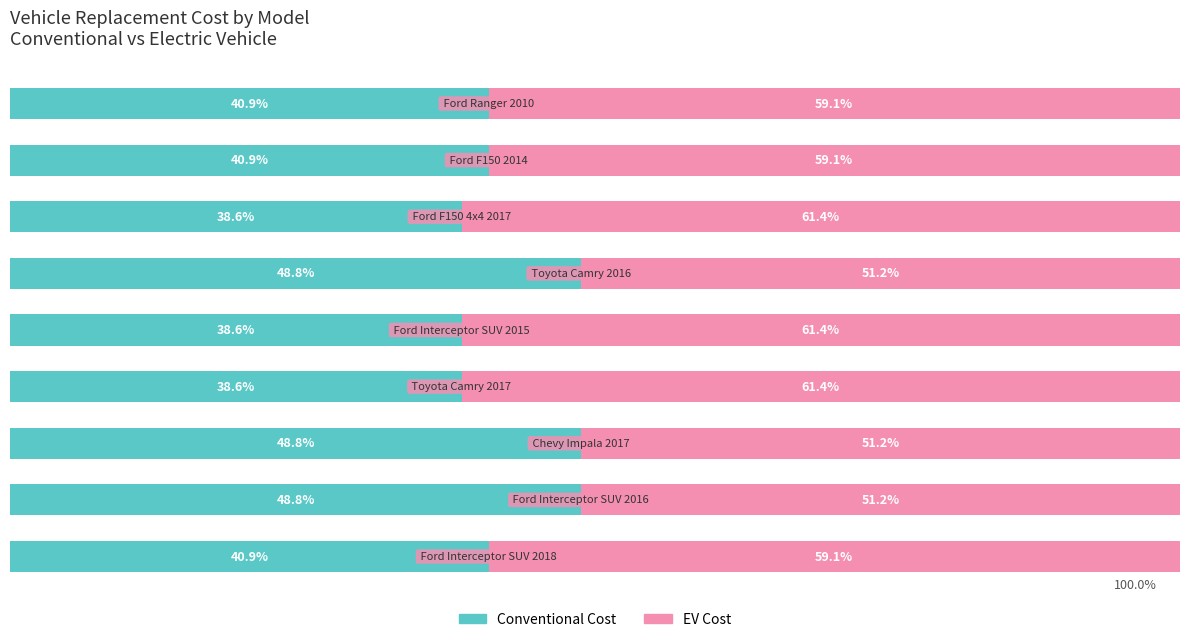

What are all the series names shown in the legend?

Conventional Cost, EV Cost